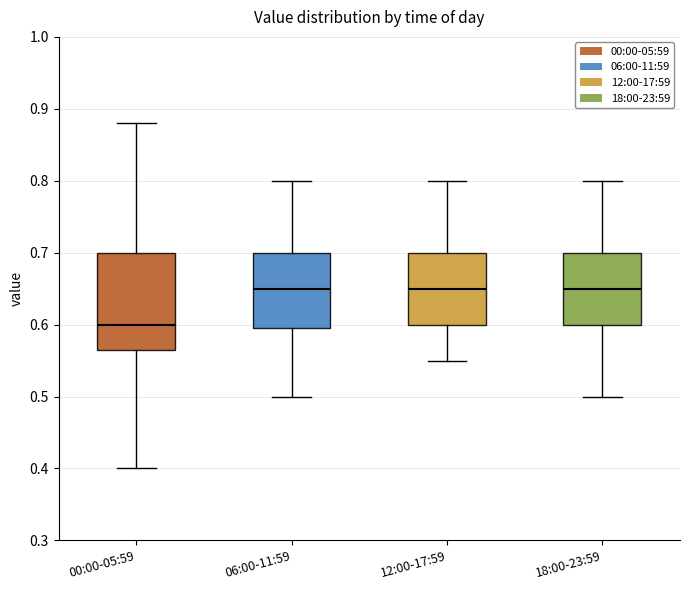

Which box is the tallest, from its lower edge to its upper edge?

00:00-05:59